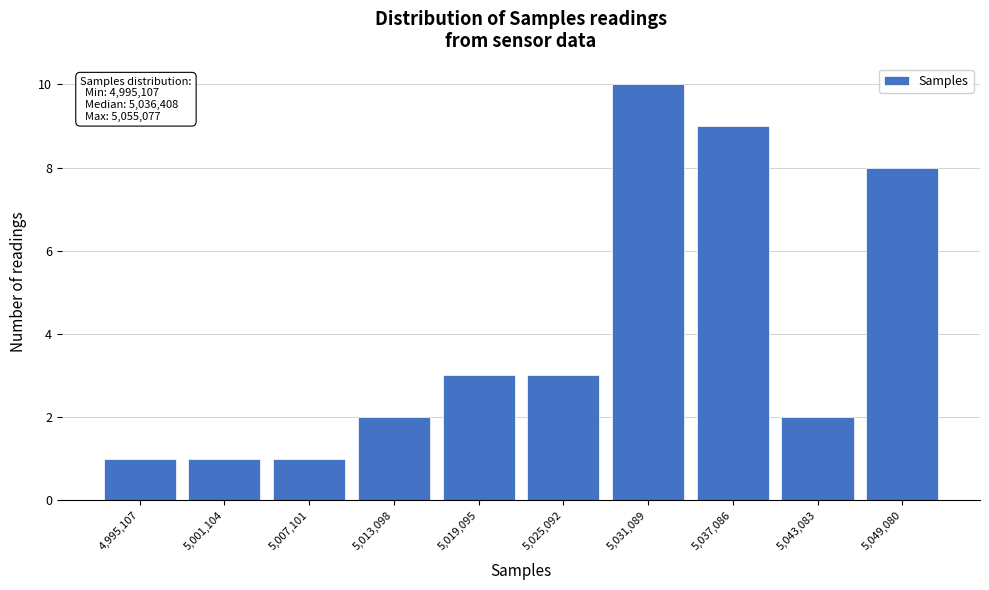

Reading right to left, list all the values displayed in this chart.

5,049,080=8	5,043,083=2	5,037,086=9	5,031,089=10	5,025,092=3	5,019,095=3	5,013,098=2	5,007,101=1	5,001,104=1	4,995,107=1